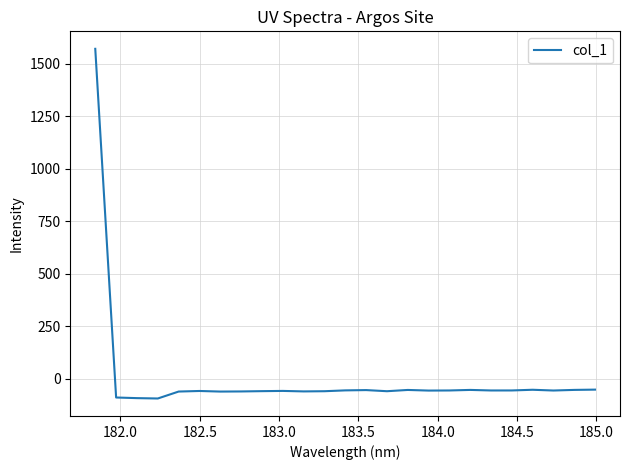

What is the minimum value shown in the chart?

-94.7